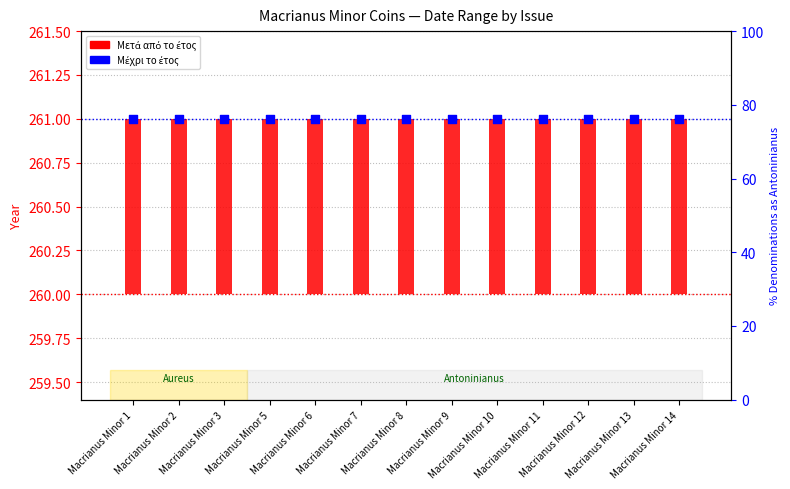

What are all the series names shown in the legend?

Μετά από το έτος, Μέχρι το έτος